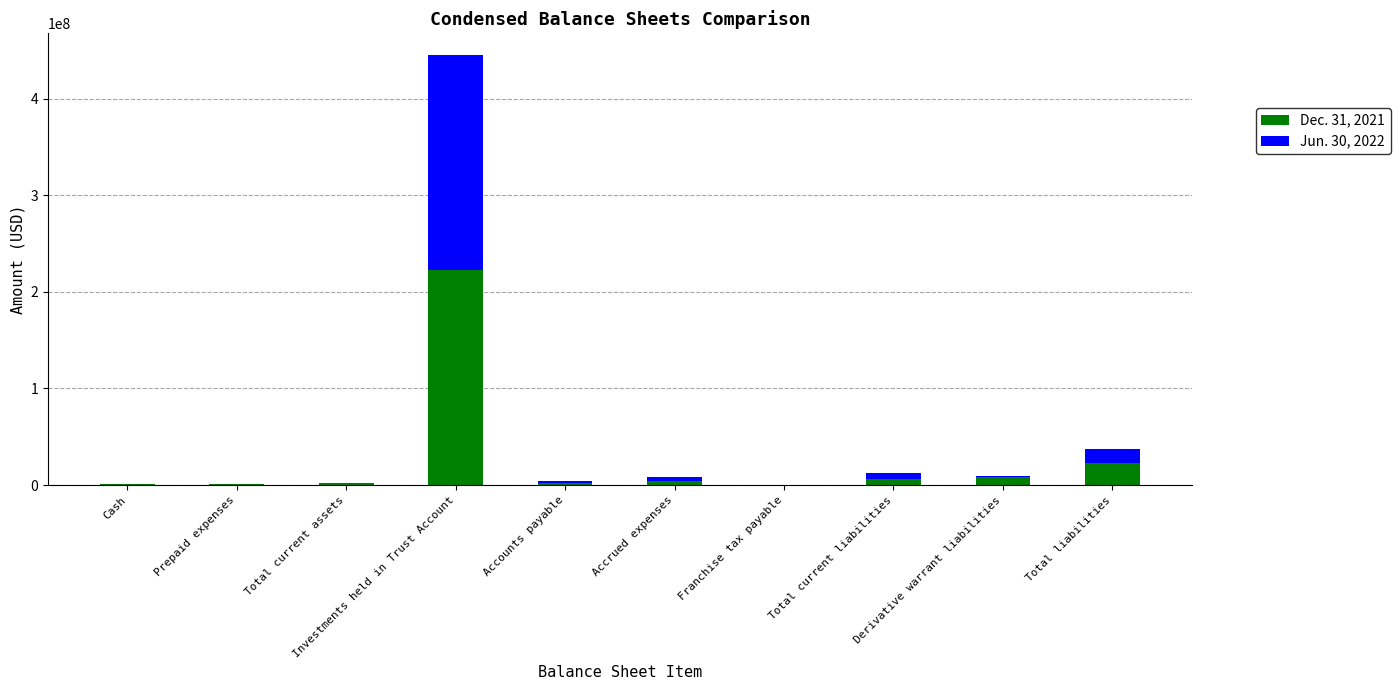

How many categories are shown in the chart?

10